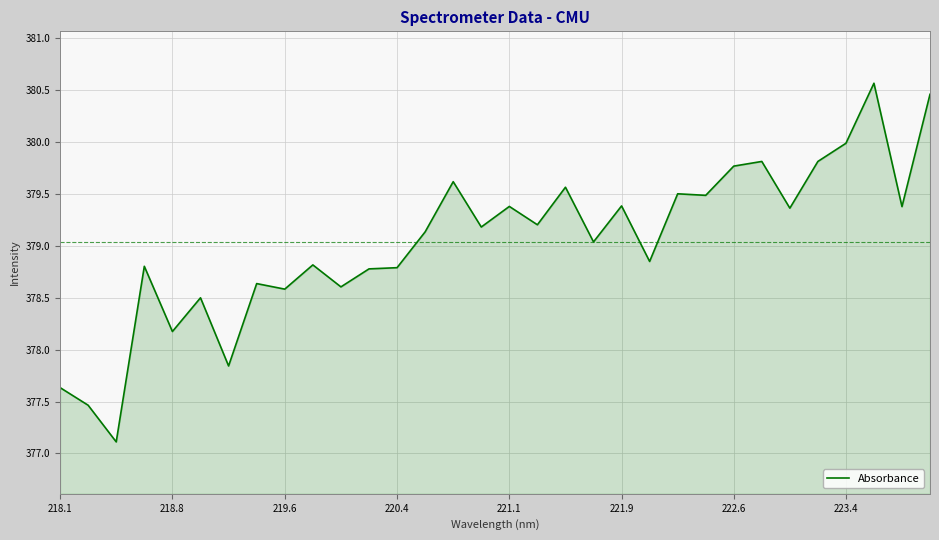

What is the difference between the maximum and minimum values?

3.5